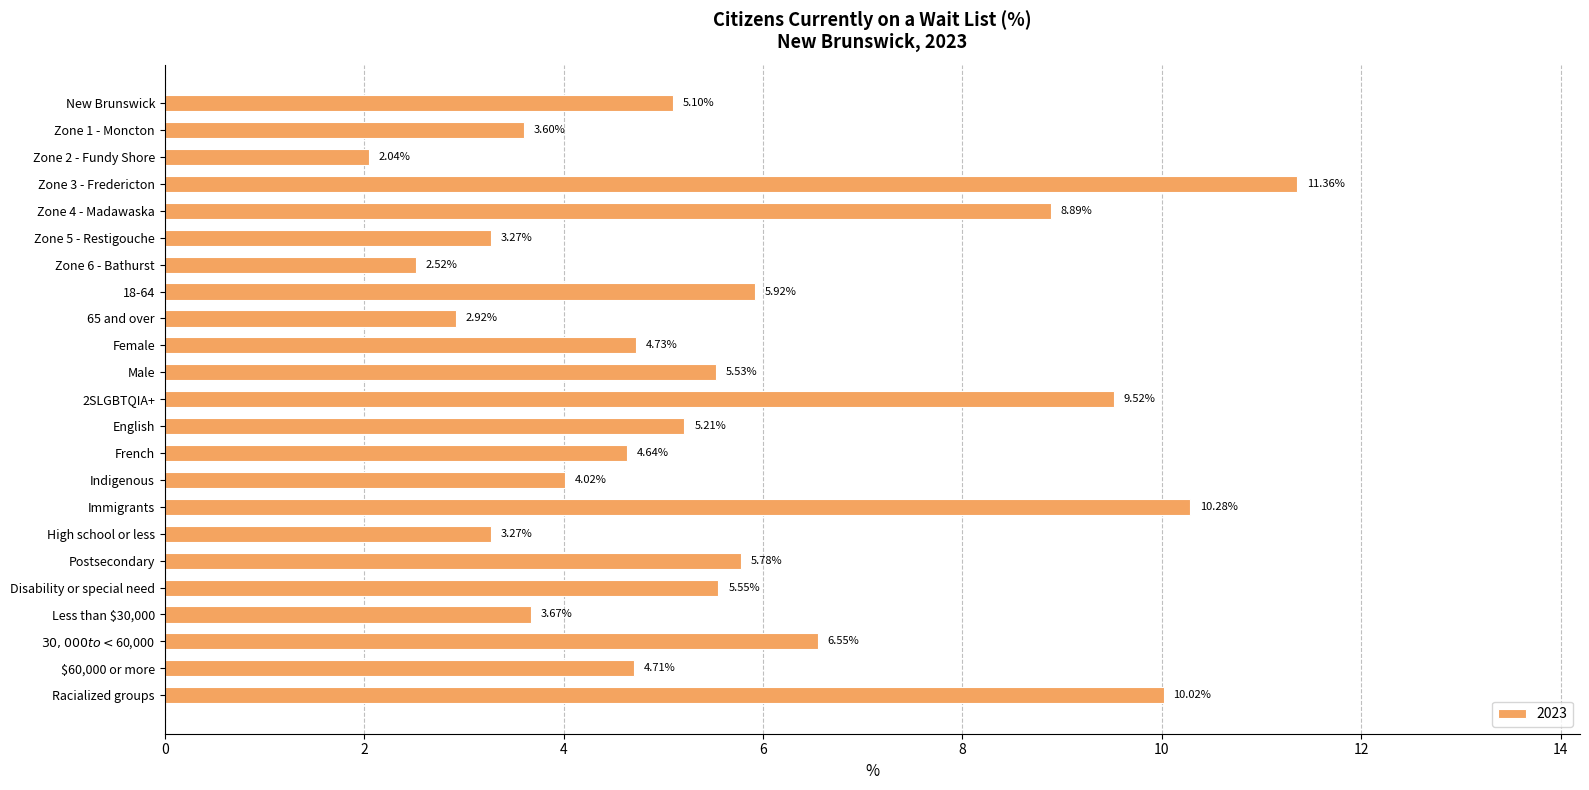

The value at Immigrants is 5.5. True or false?

False